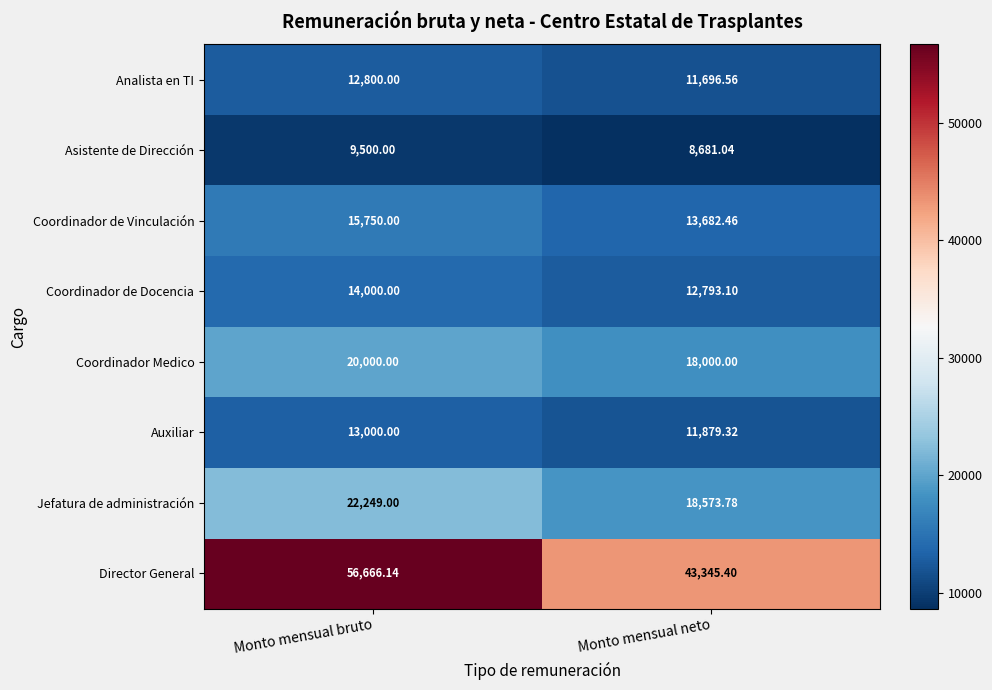

Which series has the widest spread of values?

Director General